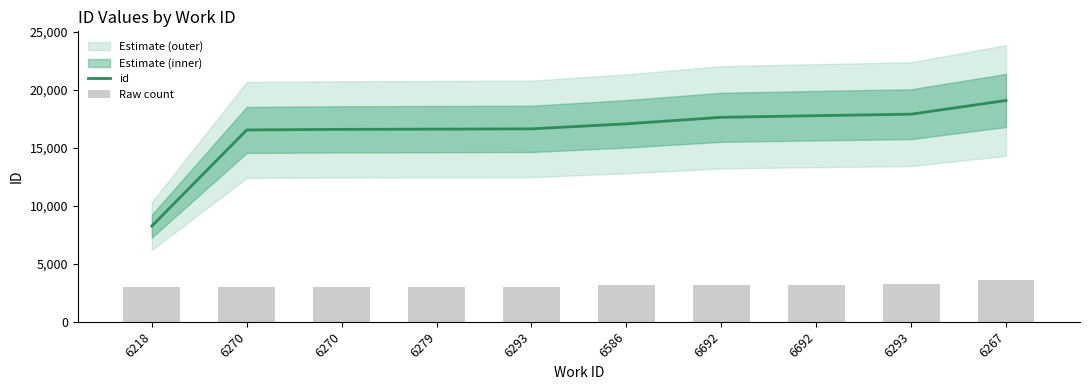

Rank the series at 6270 from lowest to highest value.

Raw count, id